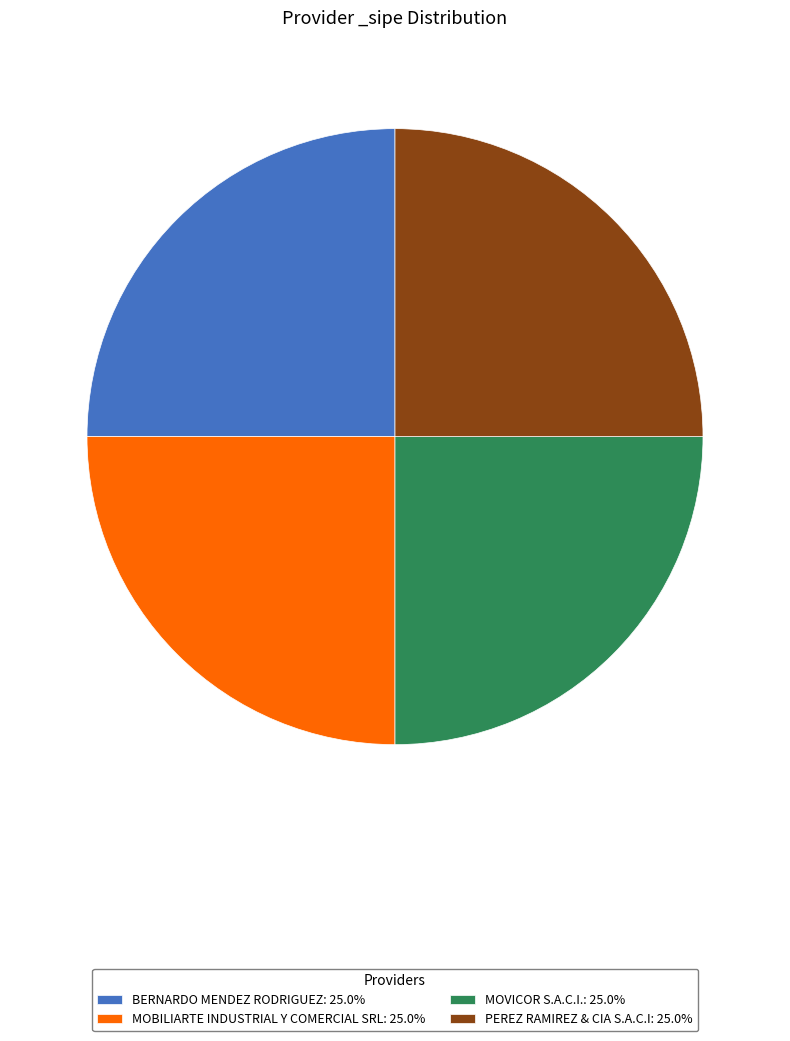

Does MOBILIARTE INDUSTRIAL Y COMERCIAL SRL: 25.0% account for over 50% of the chart?

No